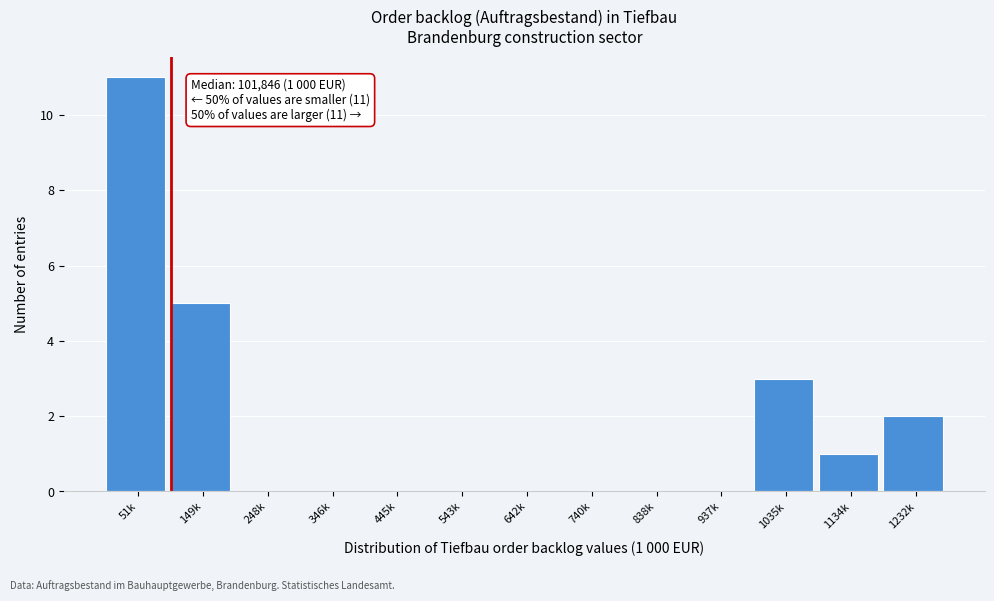

Reading left to right, what are all the values shown in this chart?

51k=11	149k=5	248k=0	346k=0	445k=0	543k=0	642k=0	740k=0	838k=0	937k=0	1035k=3	1134k=1	1232k=2